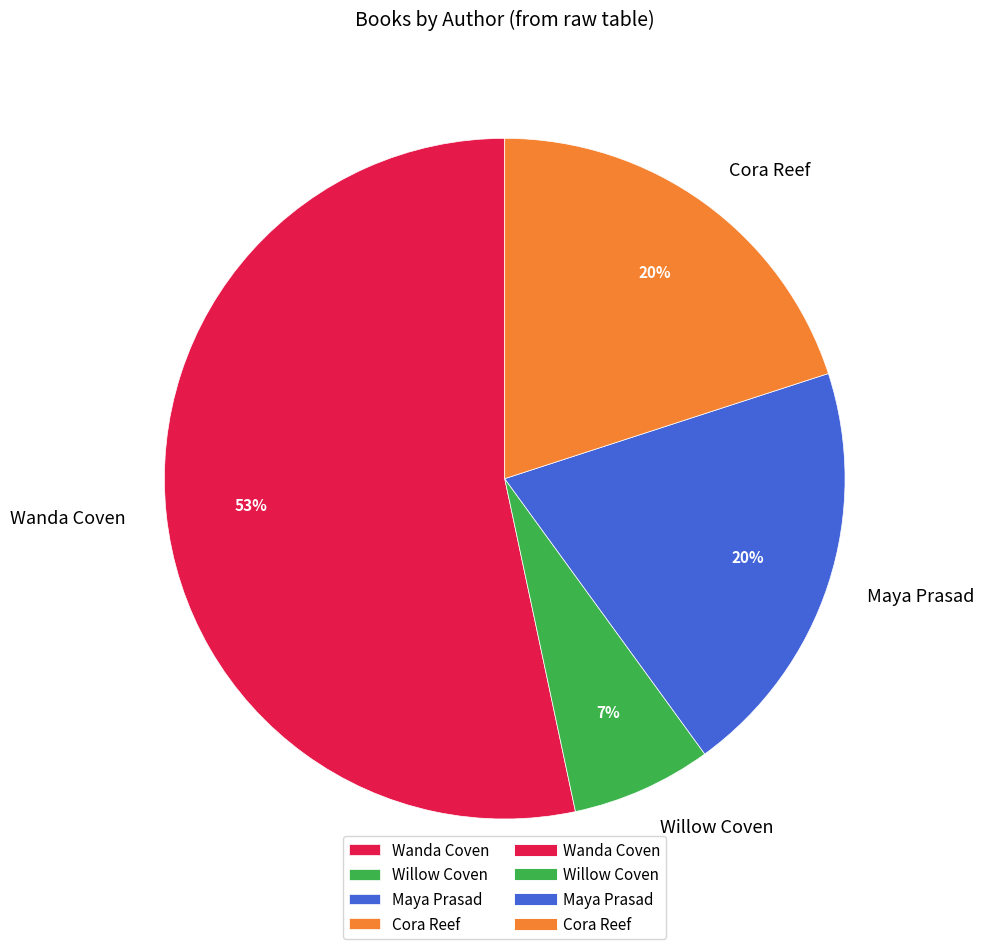

To the nearest percent, what portion does Maya Prasad represent?

20%